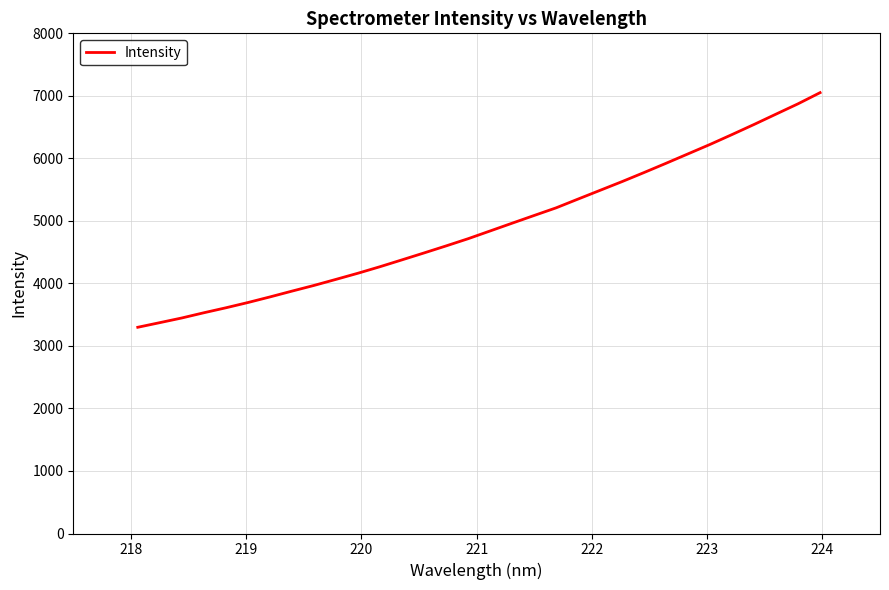

What is the difference between the maximum and minimum values?

3752.9